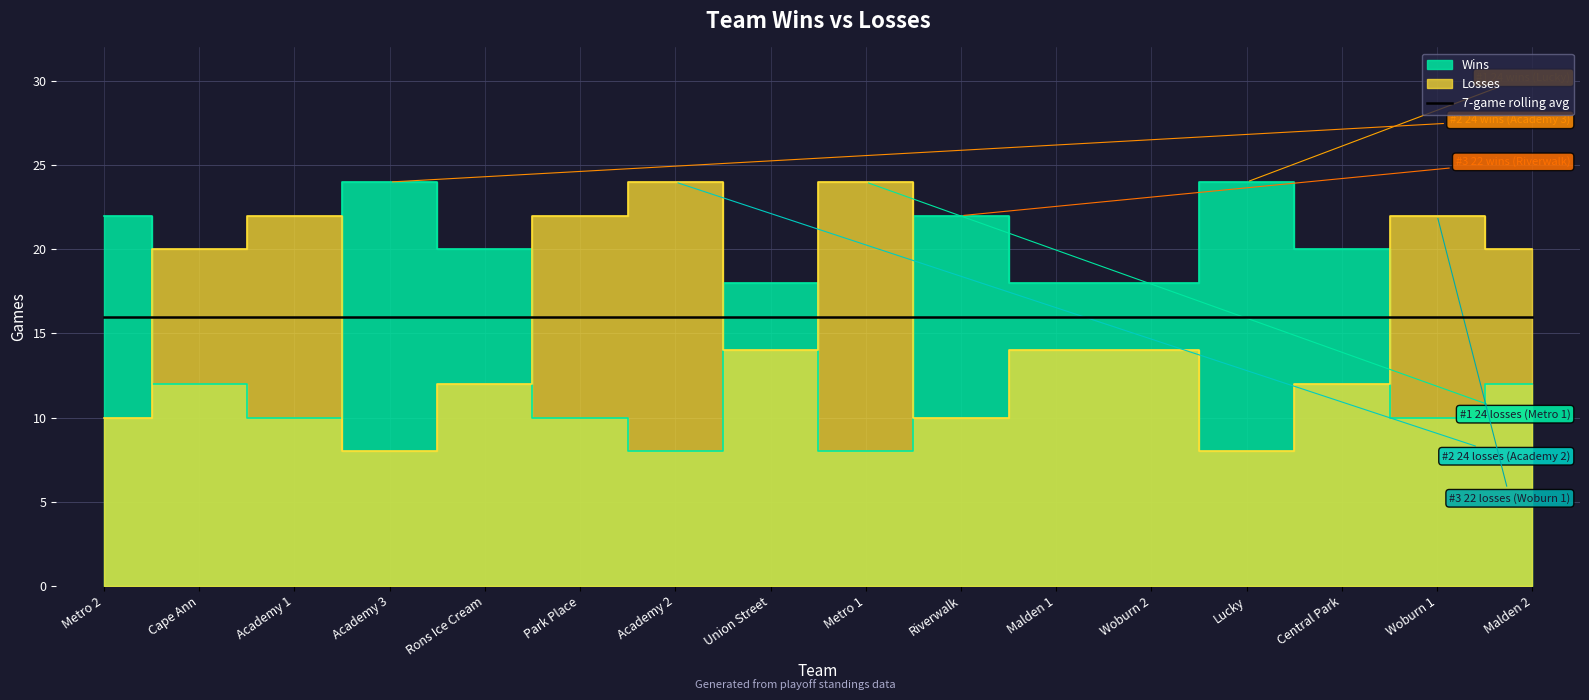

Between Lucky and Malden 2, which series saw the biggest shift?

Wins